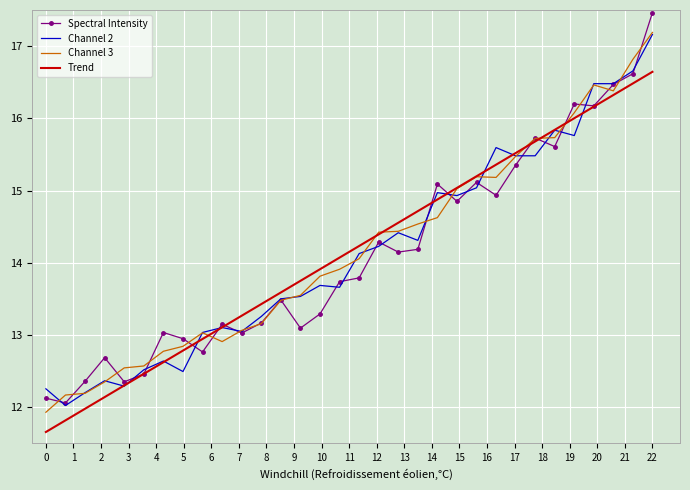

What is the lowest value of the Channel 2 series?

12.0